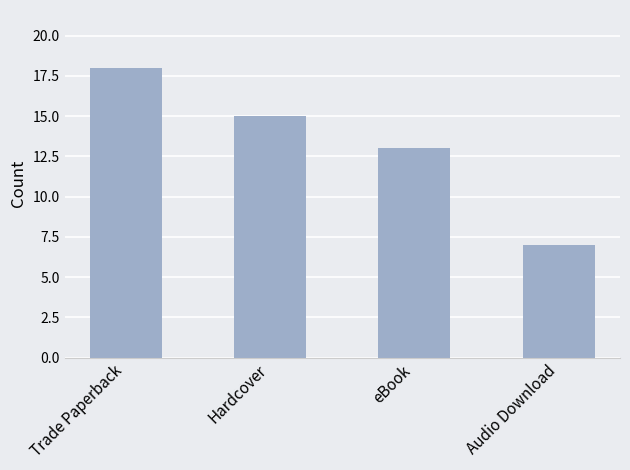

What is the change in value from Hardcover to Audio Download?

-8